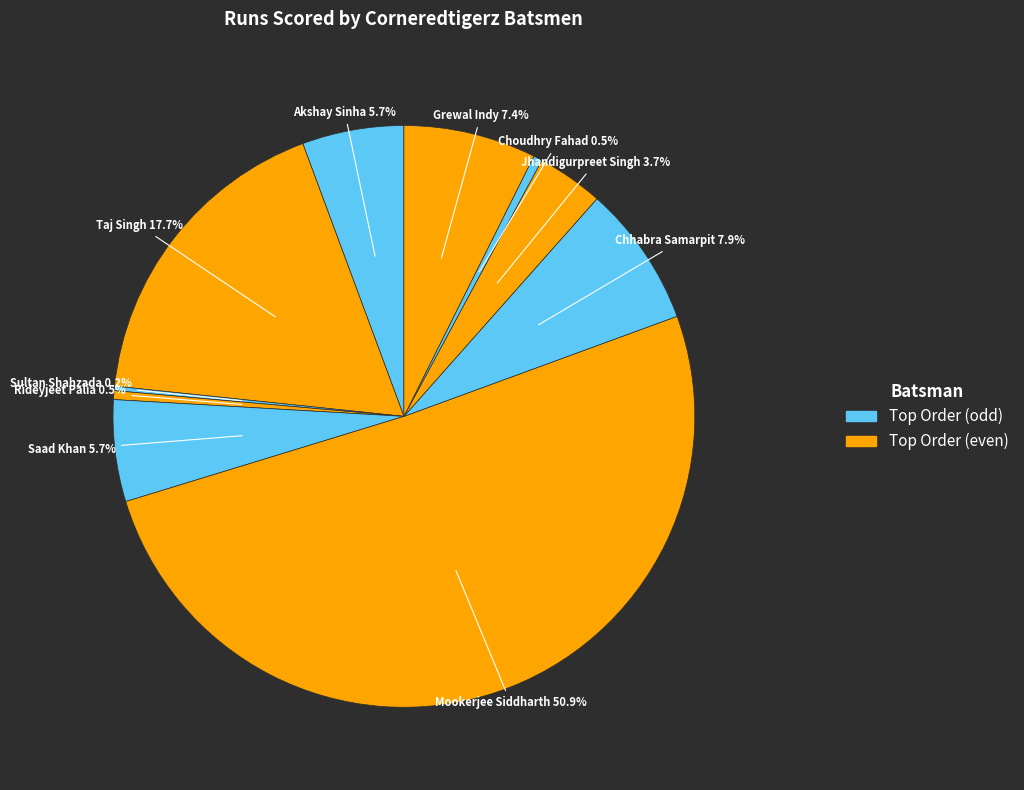

Which slice represents more than half of the pie?

Mookerjee Siddharth